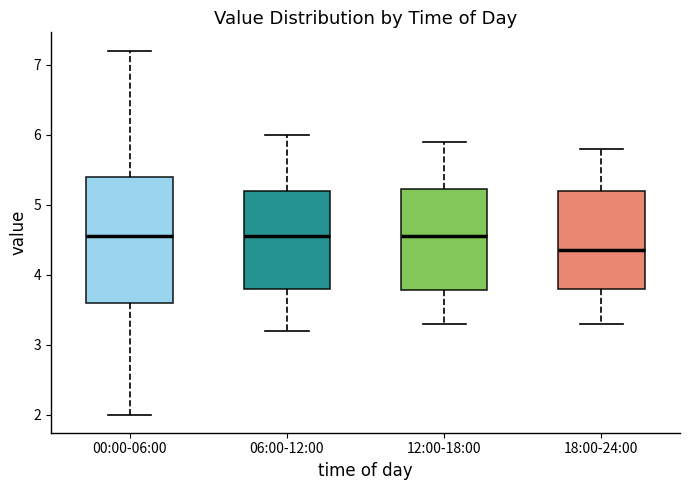

Where does the lower whisker of the box for 18:00-24:00 end on the y-axis? The values are not printed on the chart, so give them approximately, as read against the axis.

3.3